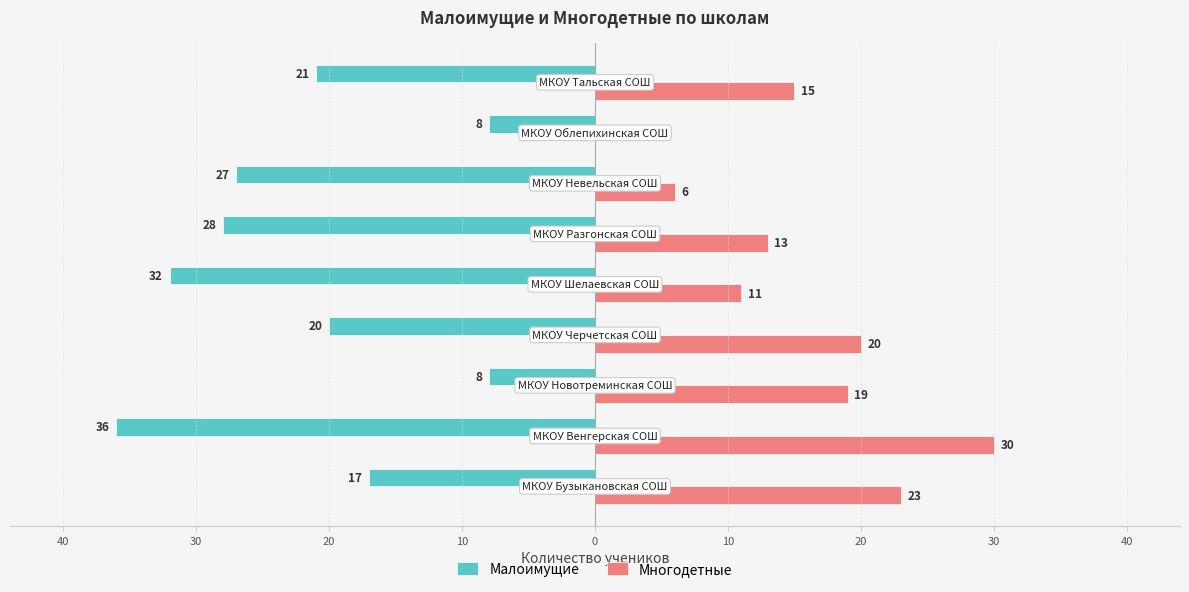

What is the difference between the maximum and minimum values in the Малоимущие series?

28